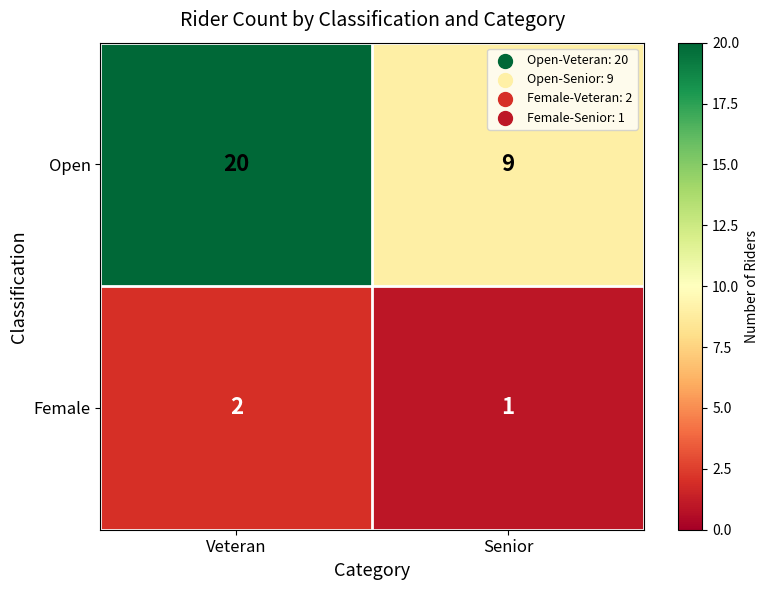

Reading left to right, transcribe all the data shown in this chart.

Open: 20	9
Female: 2	1